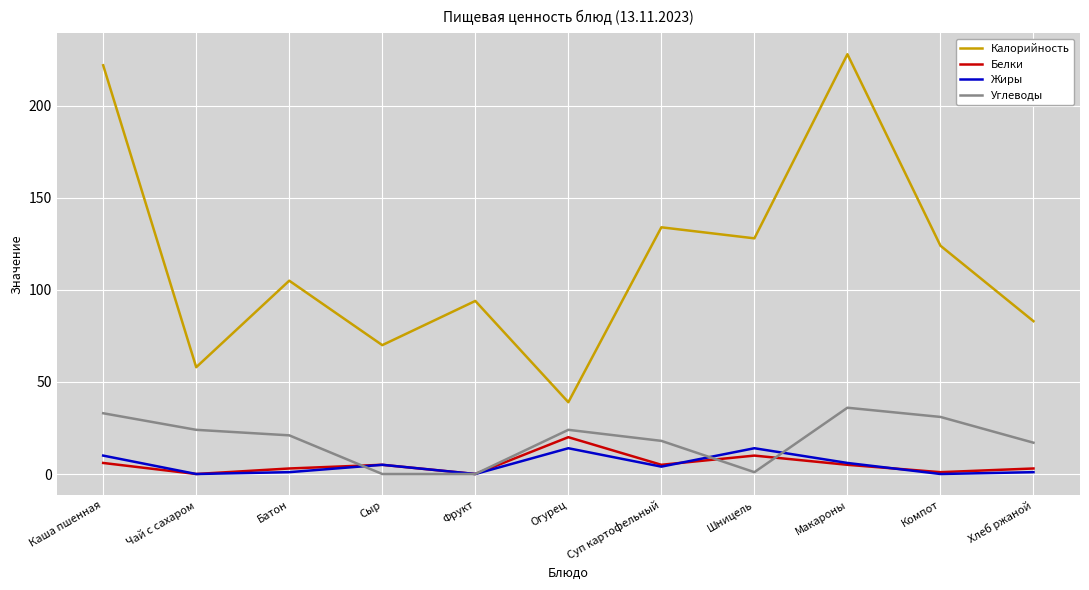

What is the total value across all series at Чай с сахаром?

82